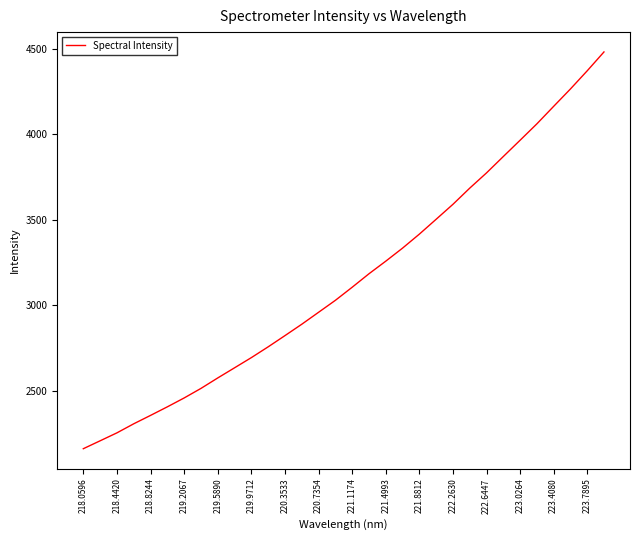

What is the difference between the maximum and minimum values?

2318.9